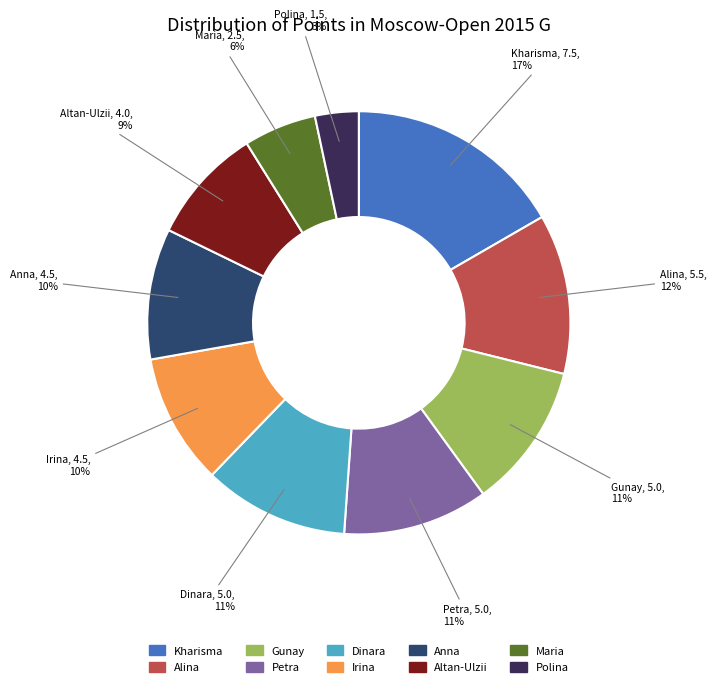

Is there any slice that represents more than half of the pie?

No